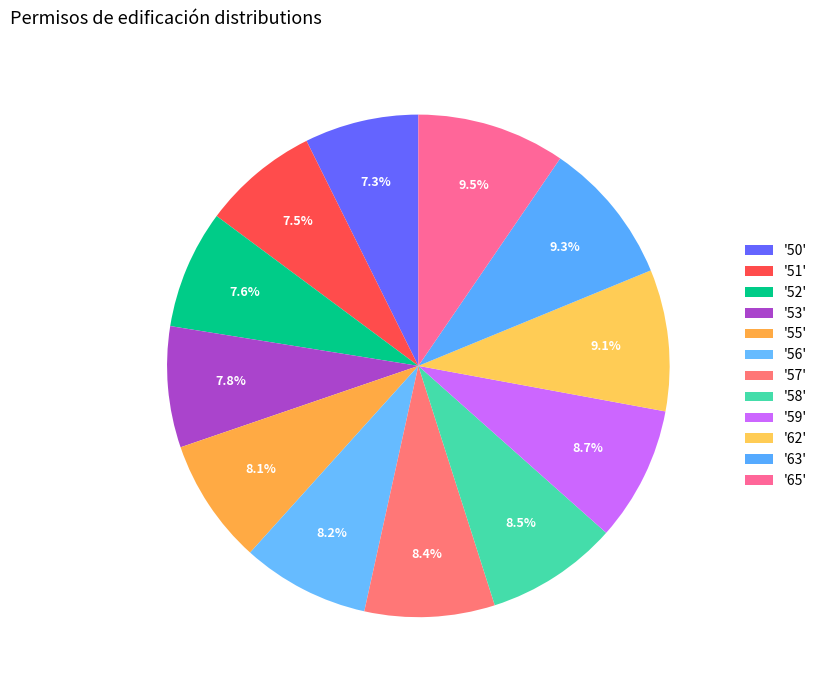

How many segments does this pie chart have?

12